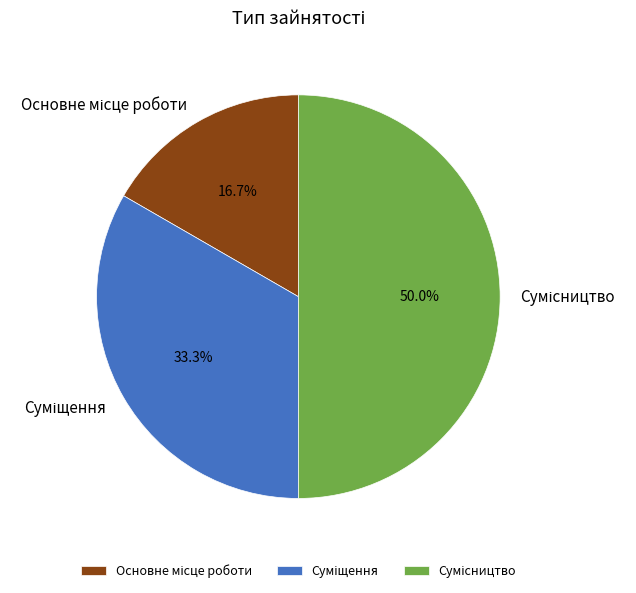

Is Сумісництво the majority of the pie?

No